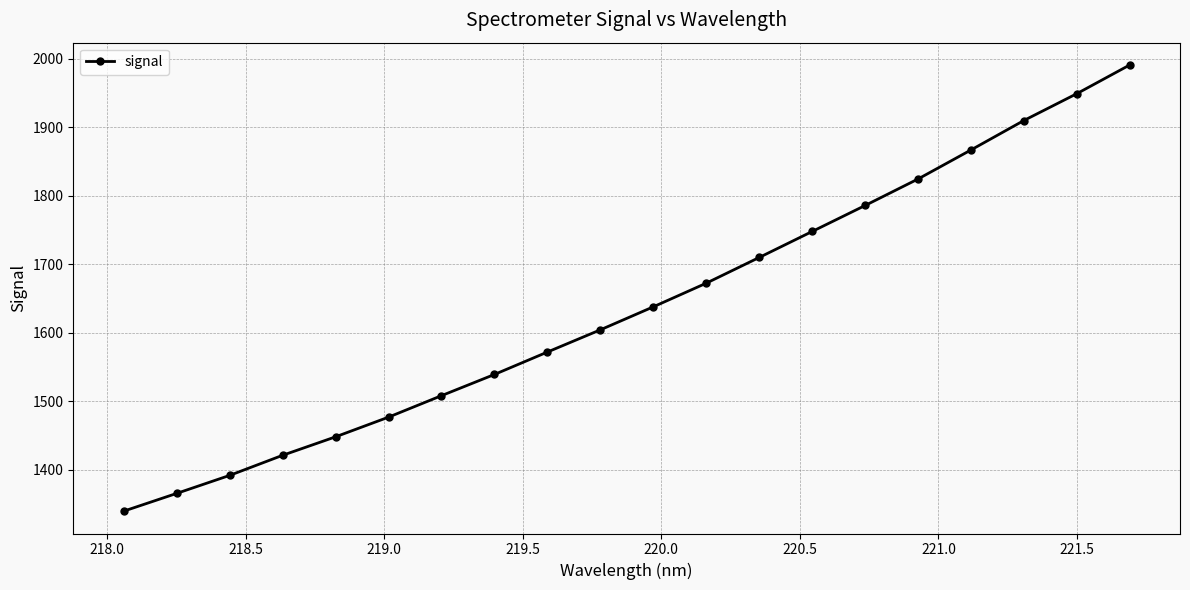

Reading left to right, extract all data points from this chart.

1339.6	1365.5	1391.8	1421.2	1448.2	1476.9	1508.3	1539.3	1572.0	1604.5	1638.1	1672.6	1710.1	1748.1	1786.0	1824.7	1867.1	1910.1	1949.3	1991.2